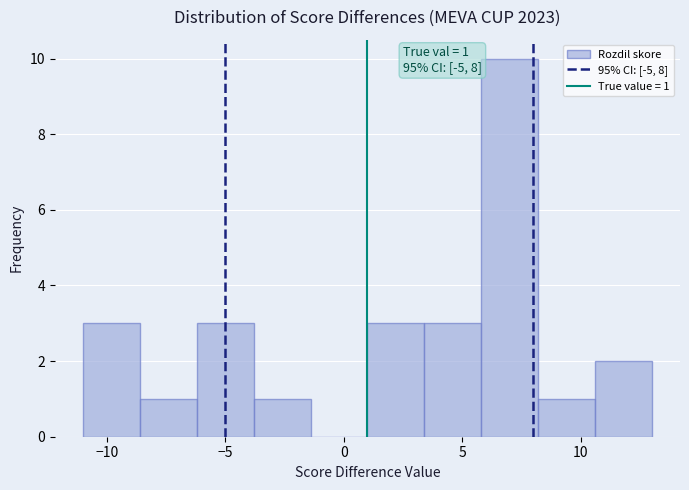

Which range on the x-axis has the tallest bar?

5.8 to 8.2